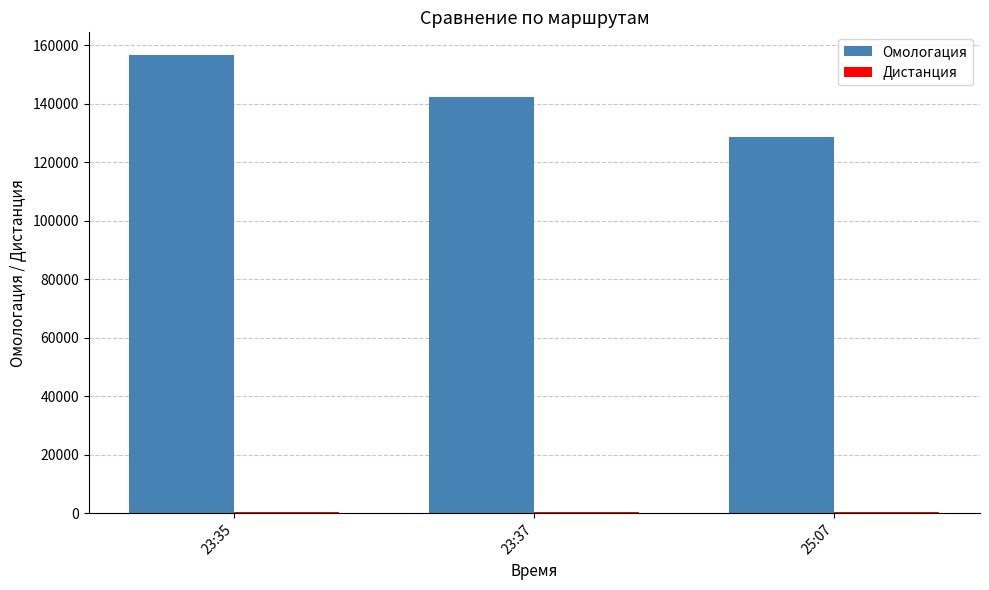

At which label does Омологация first exceed 142155?

23:35